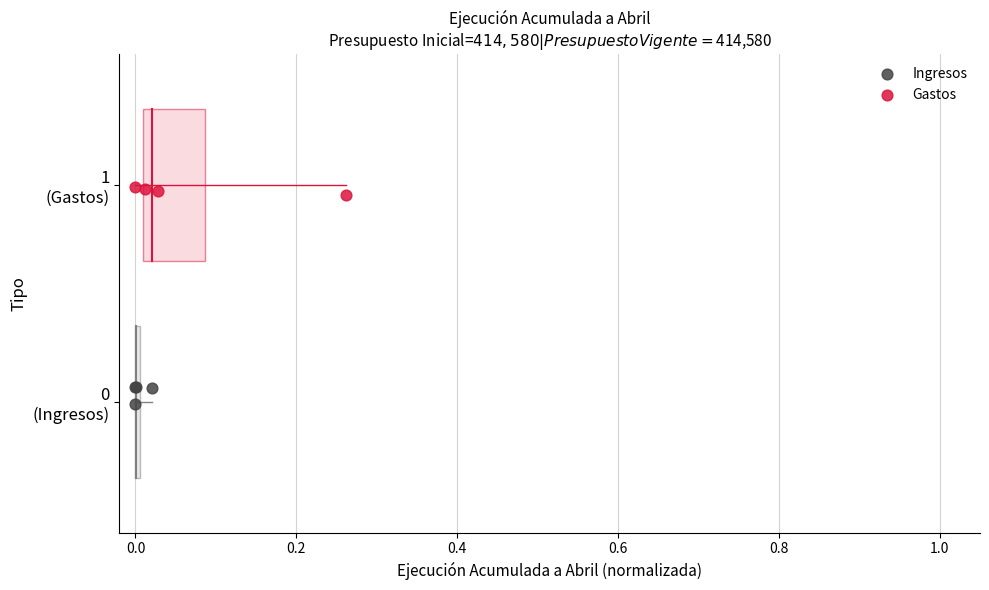

Which series contains the highest Y value?

Gastos